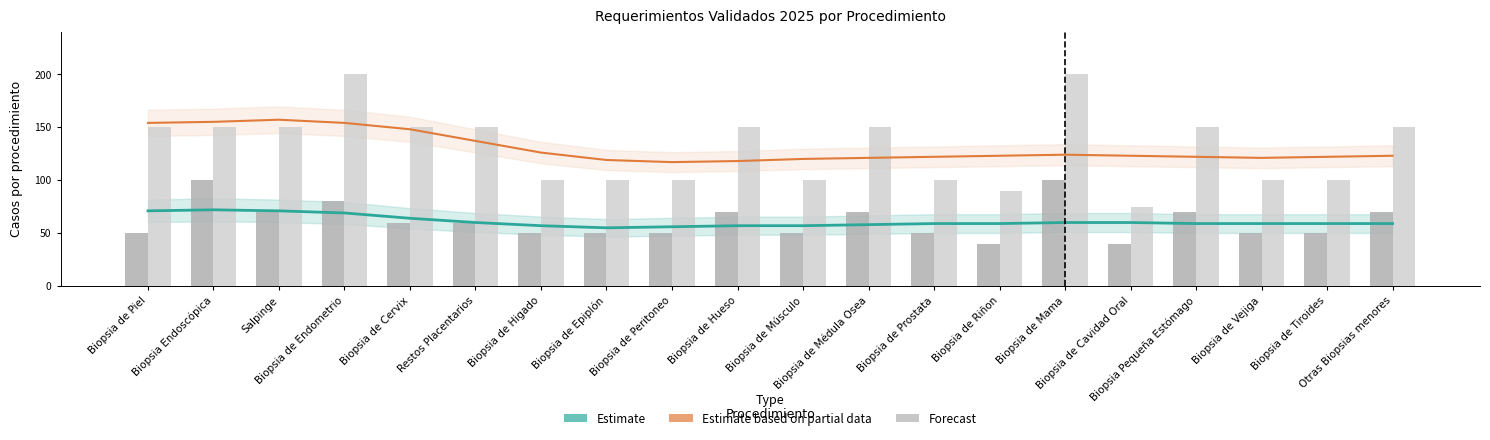

Is it true that Estimate based on partial data (Max trend) equals 41 at Biopsia de Epiplón?

False